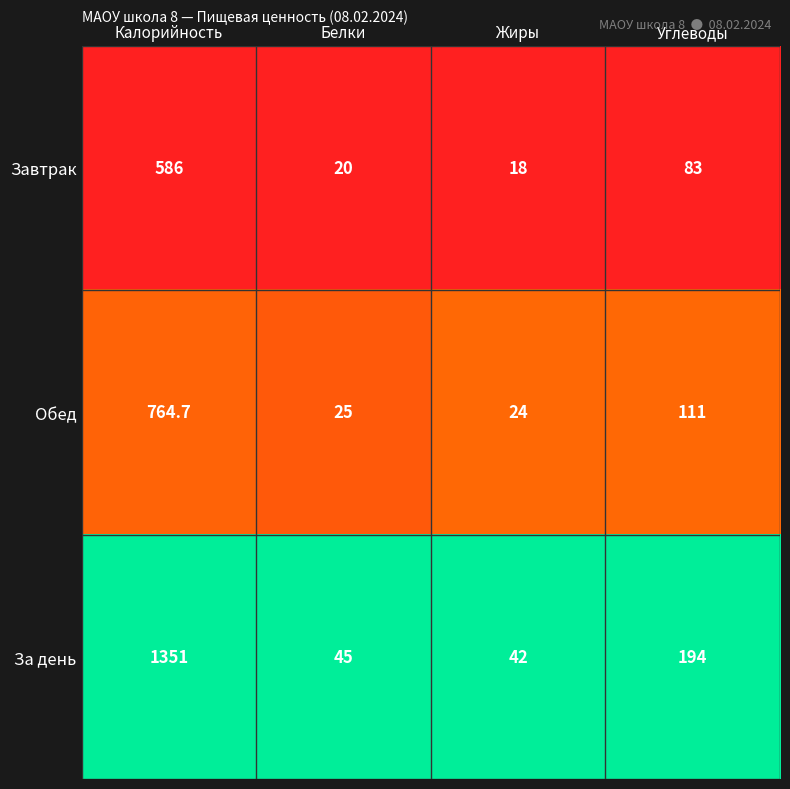

Reading left to right, what are all the values shown in this chart?

Завтрак: 586.0	20.0	18.0	83.0
Обед: 764.7	25.0	24.0	111.0
За день: 1351.0	45.0	42.0	194.0